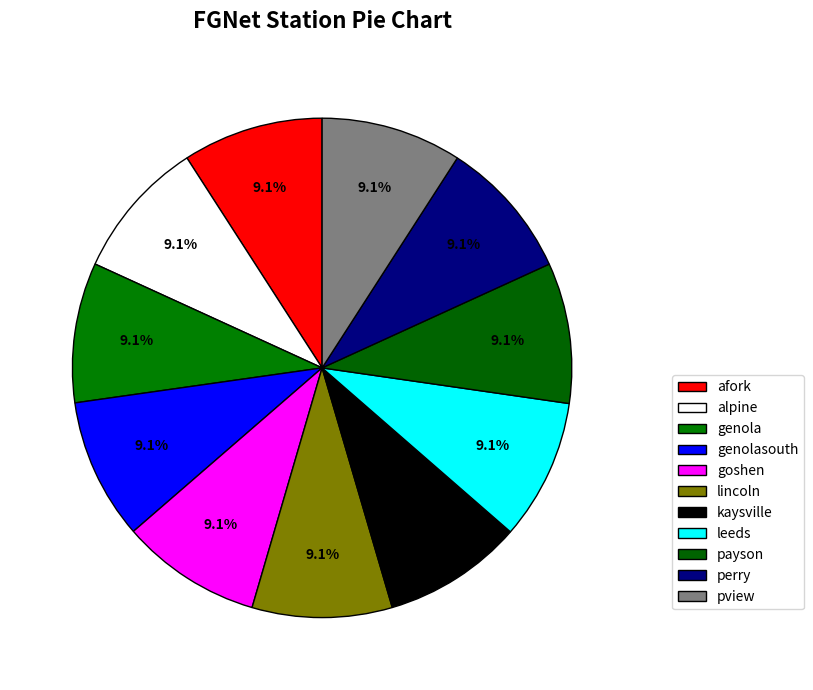

To the nearest percent, what portion does afork represent?

9%